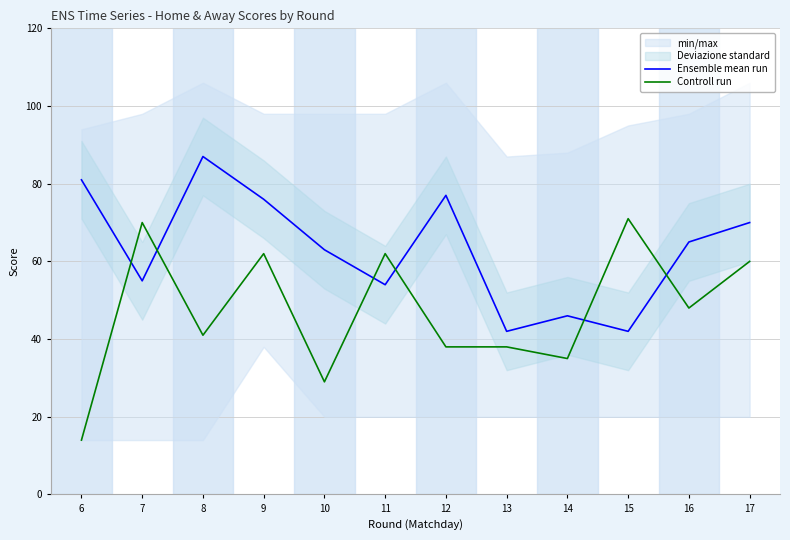

List the series in order of their overall mean, lowest first.

Controll run, Ensemble mean run